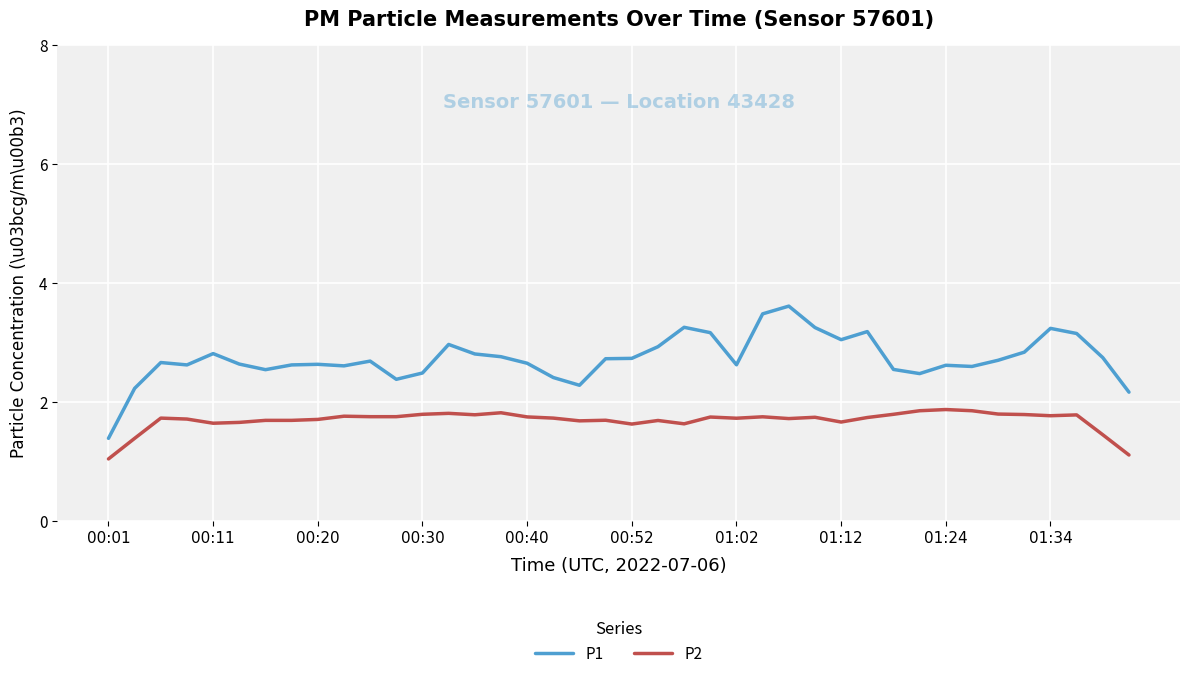

Rank the series by their maximum value, from highest to lowest.

P1, P2